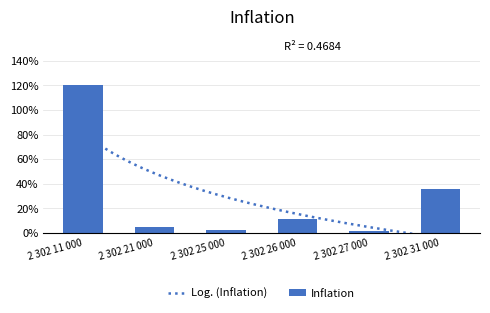

What position from the left is 2 302 26 000?

4